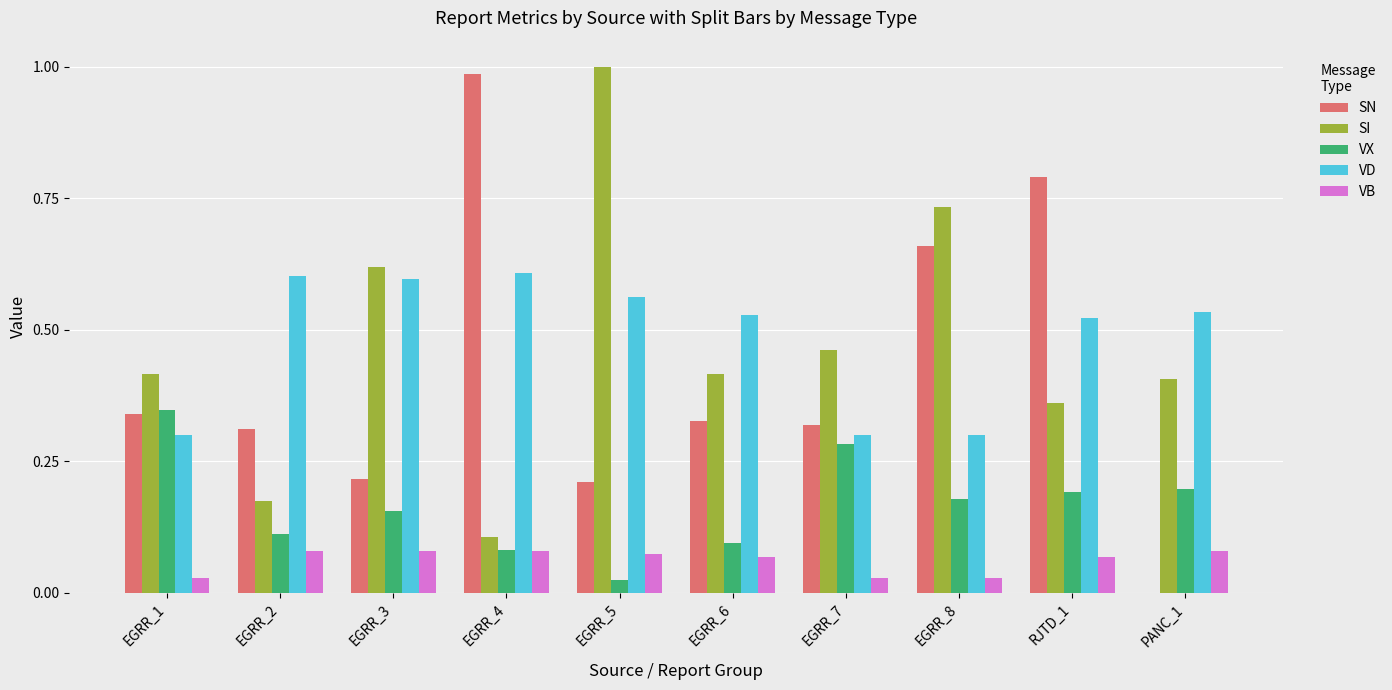

What is the sum of all SI values?

4.7